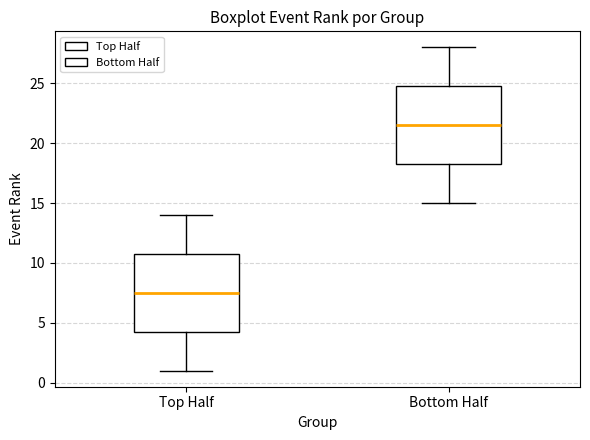

Reading left to right, read every box against the y-axis: the position of its median line, the range the box covers, and the ends of its whiskers. The values are not printed on the chart, so give them approximately, as read against the axis.

Top Half: median 7.5, box 4.5 to 11.0, whiskers 1.0 to 14.0
Bottom Half: median 21.5, box 18.5 to 25.0, whiskers 15.0 to 28.0